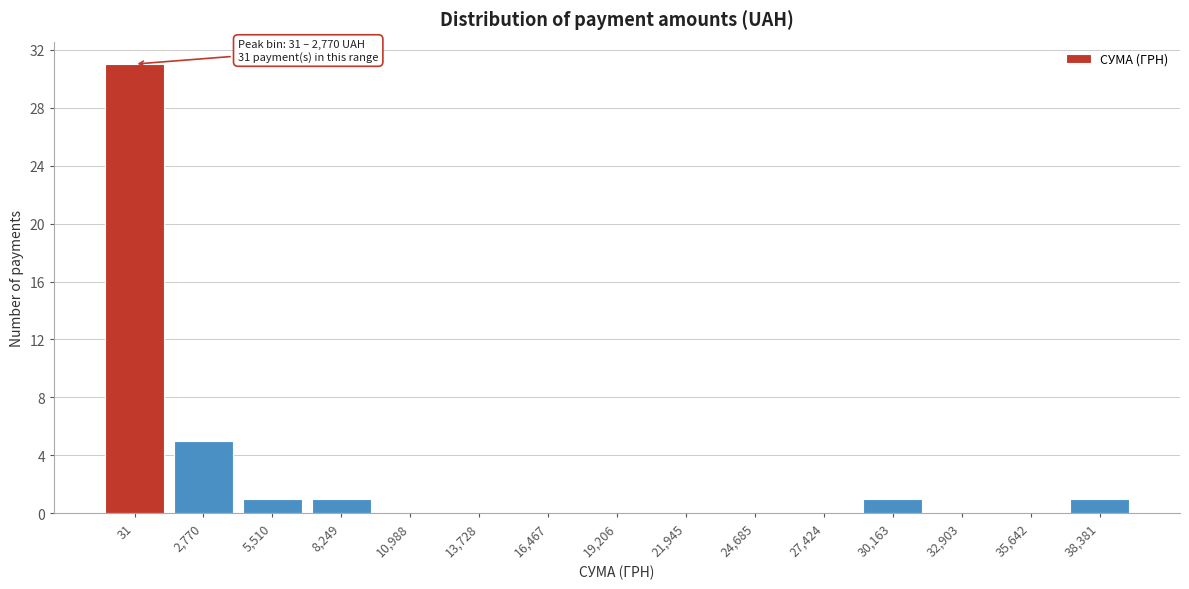

Reading right to left, list all the values displayed in this chart.

38,381=1	35,642=0	32,903=0	30,163=1	27,424=0	24,685=0	21,945=0	19,206=0	16,467=0	13,728=0	10,988=0	8,249=1	5,510=1	2,770=5	31=31